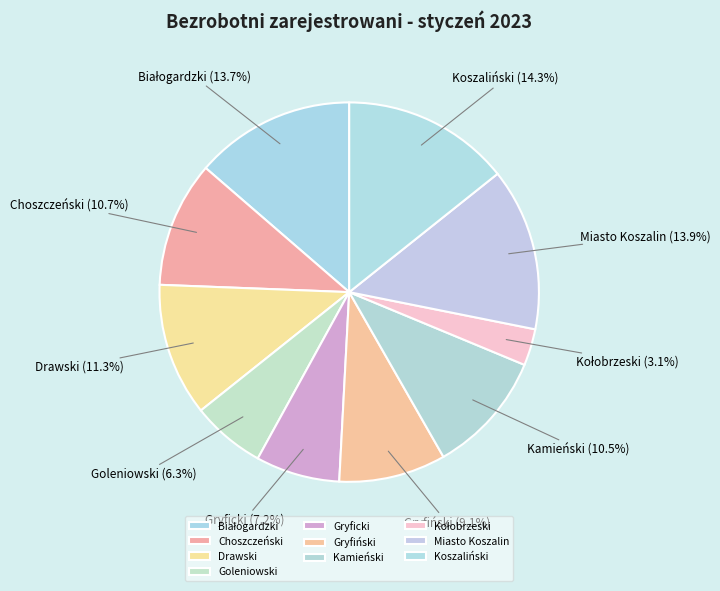

Is Gryficki the majority of the pie?

No